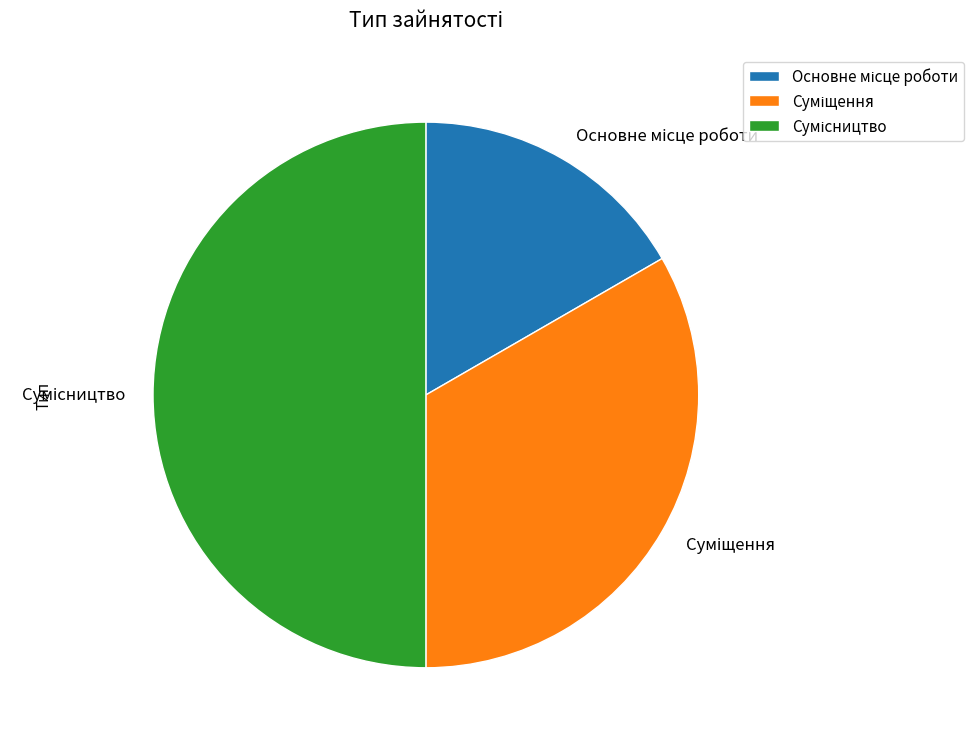

Is there a majority slice in this chart?

No